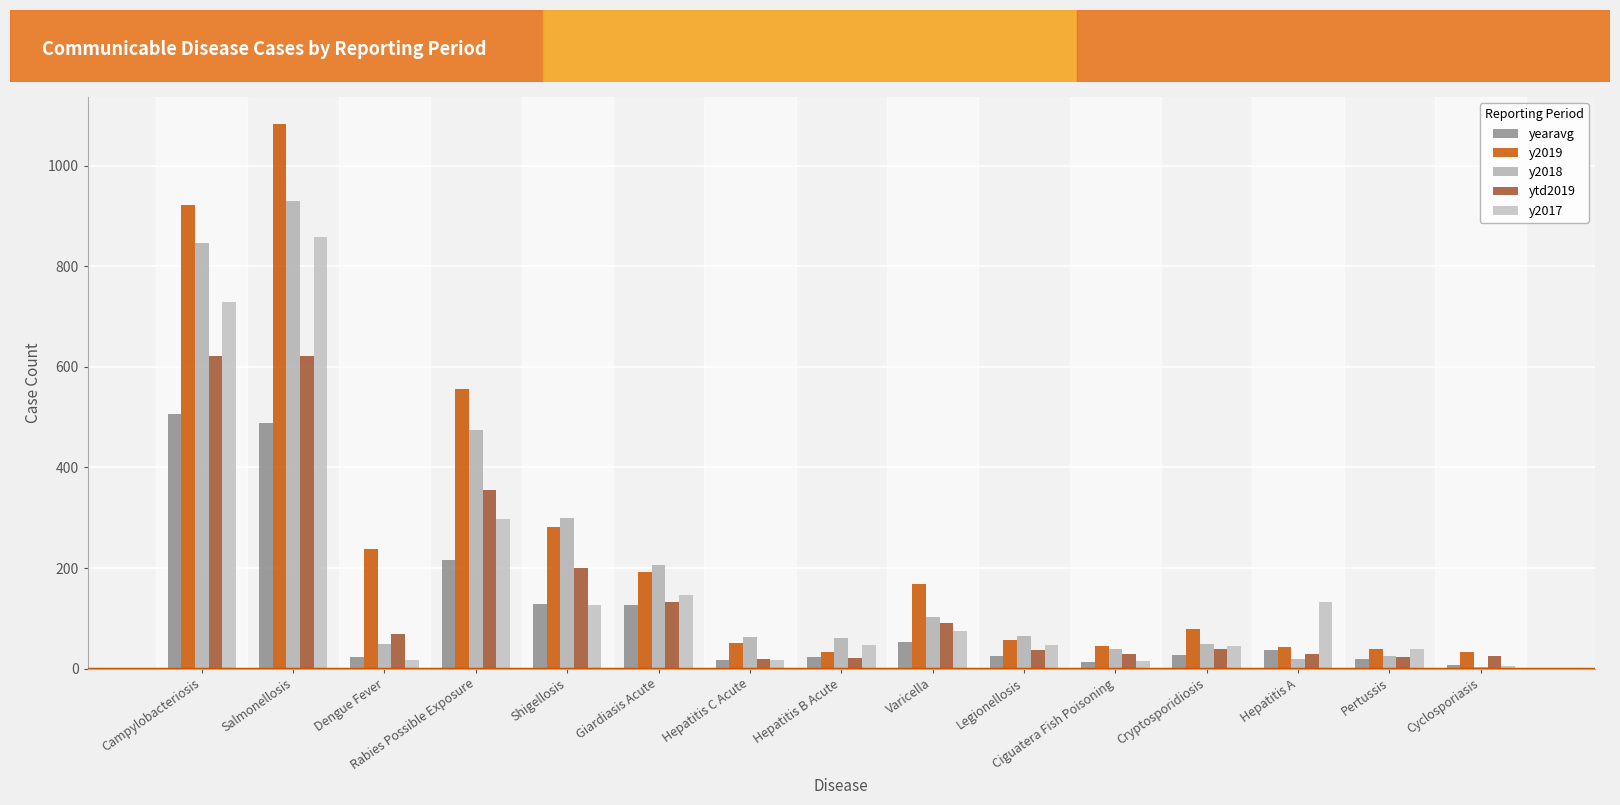

At which label does y2018 first exceed 63?

Campylobacteriosis